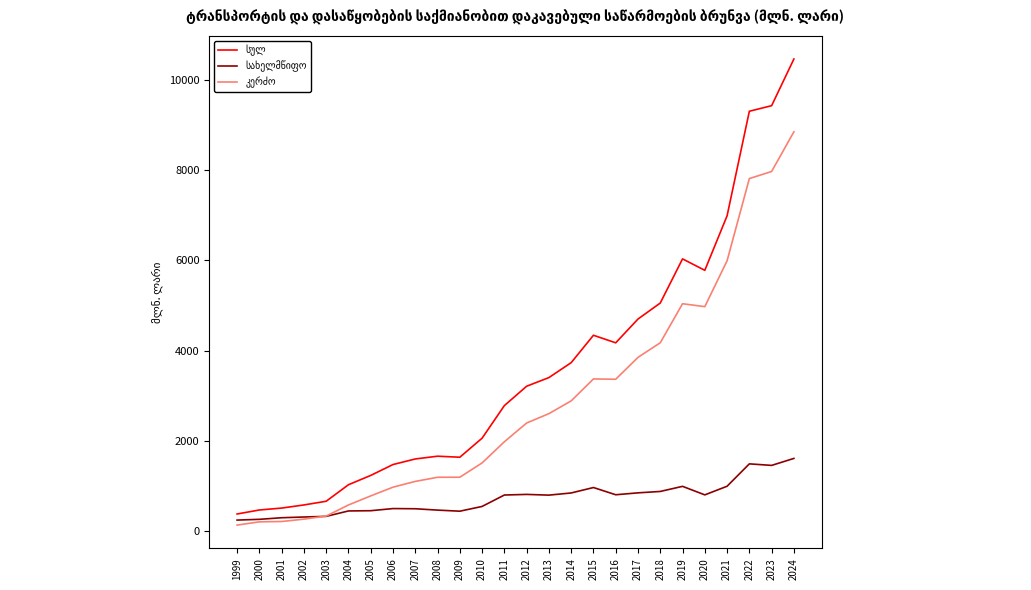

At which category is the sum across all series the highest?

2024